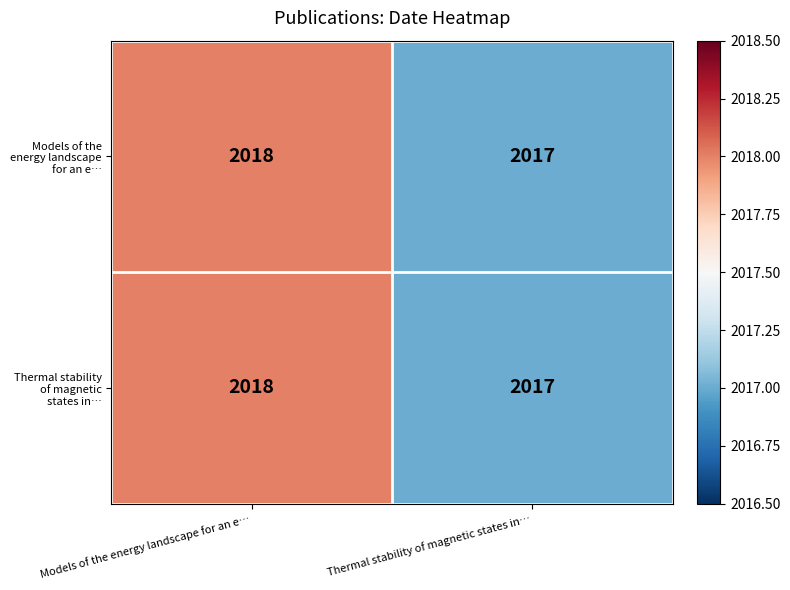

What is the total value across all series at Models of the energy landscape for an e…?

4036